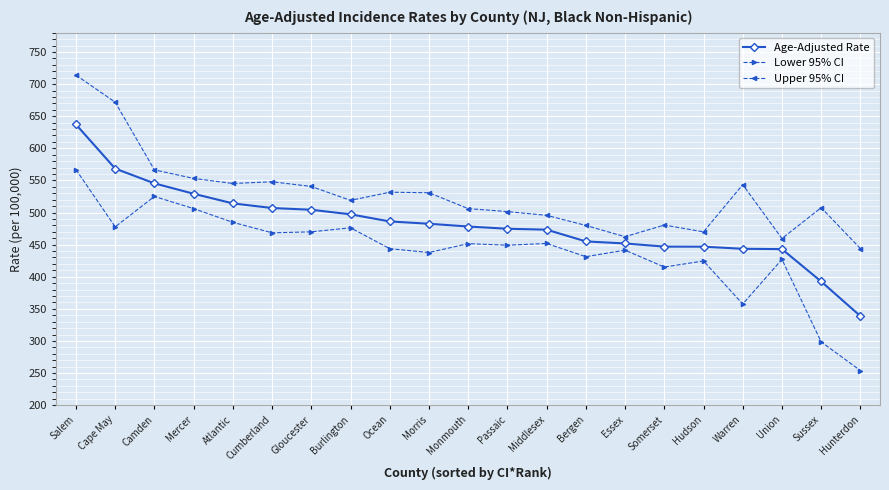

How many categories are shown in the chart?

21